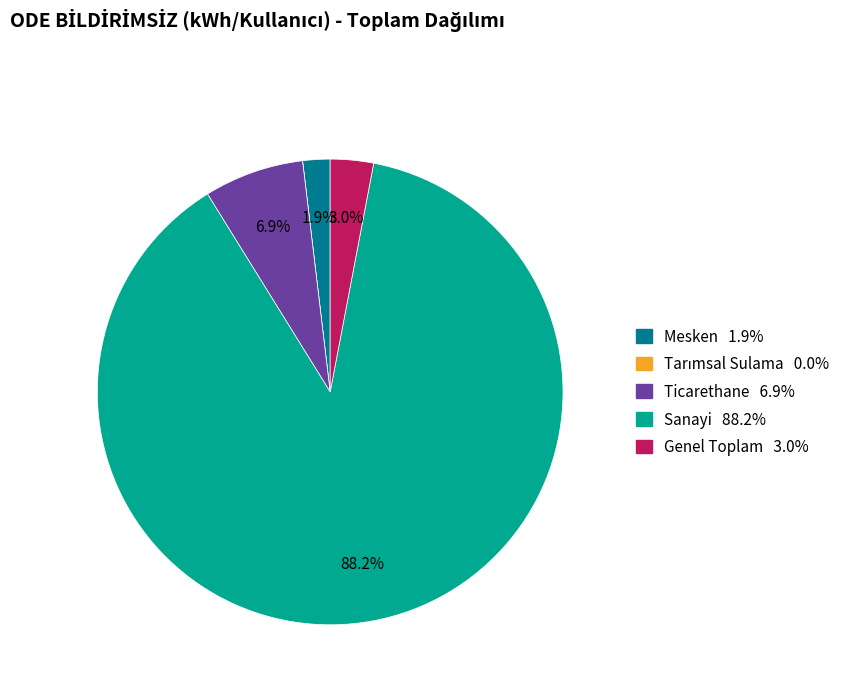

What is the largest slice in the pie chart?

Sanayi